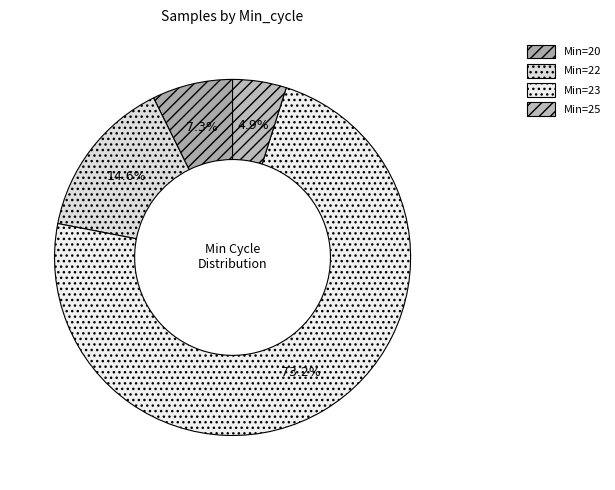

Which has a higher value, Min=22 or Min=25?

Min=22